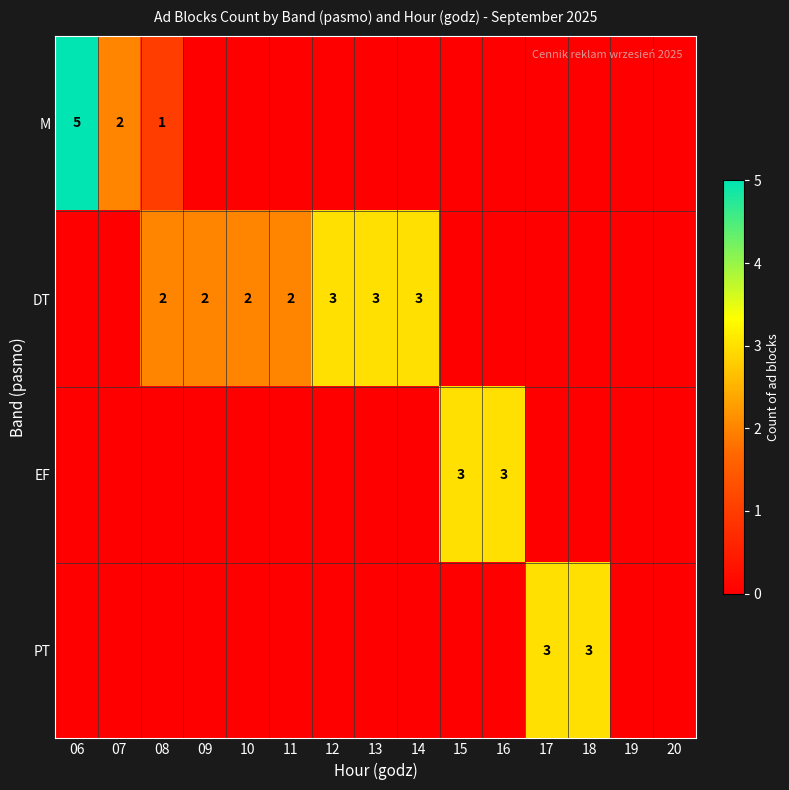

Is it true that M equals 1 at 08?

True